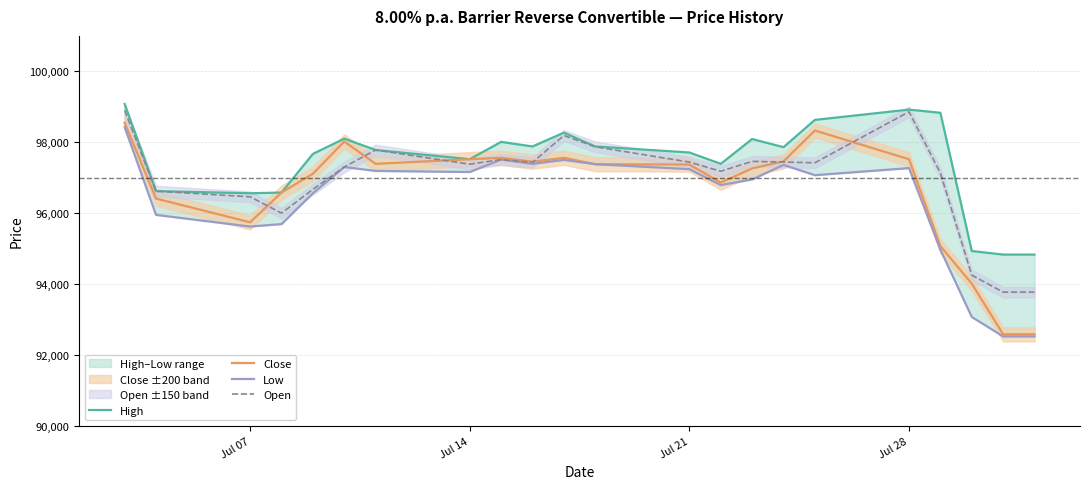

True or false: High has more than 1 points higher than both neighbors.

True